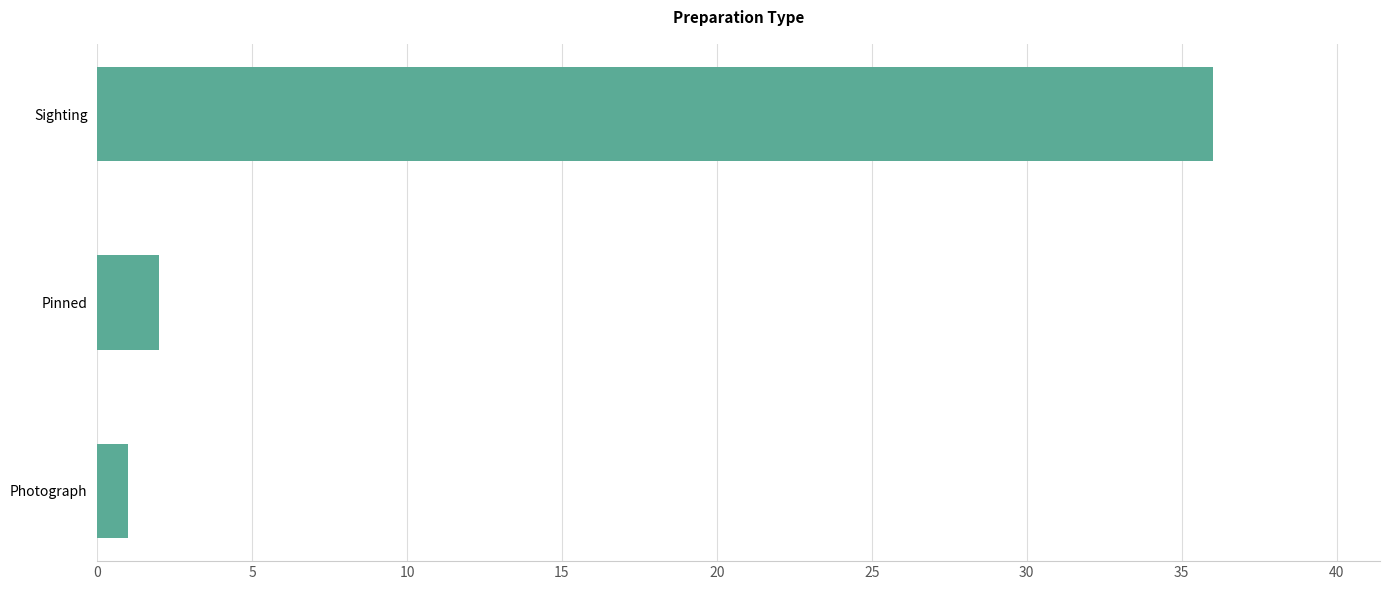

Between Pinned and Sighting, which is larger?

Sighting